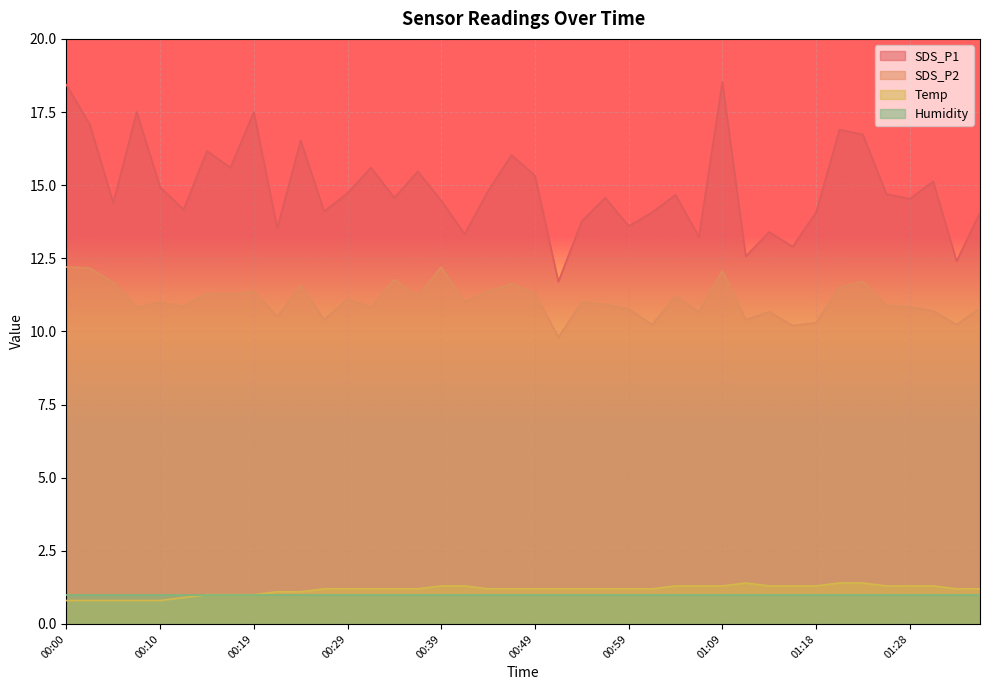

Which series has the largest range (max minus min)?

SDS_P1